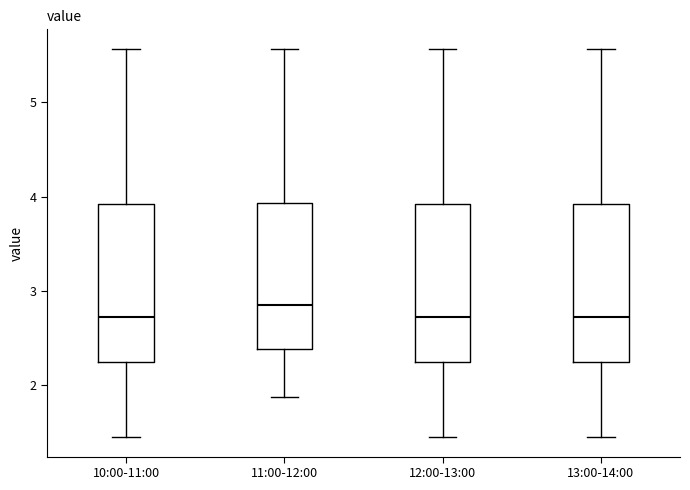

Reading left to right, transcribe this box plot: for each box, give where its median line is, the range the box spans, and where its two whiskers end, as read against the y-axis. The values are not printed on the chart, so give them approximately, as read against the axis.

10:00-11:00: median 2.7, box 2.2 to 3.9, whiskers 1.5 to 5.6
11:00-12:00: median 2.9, box 2.4 to 3.9, whiskers 1.9 to 5.6
12:00-13:00: median 2.7, box 2.2 to 3.9, whiskers 1.5 to 5.6
13:00-14:00: median 2.7, box 2.2 to 3.9, whiskers 1.5 to 5.6